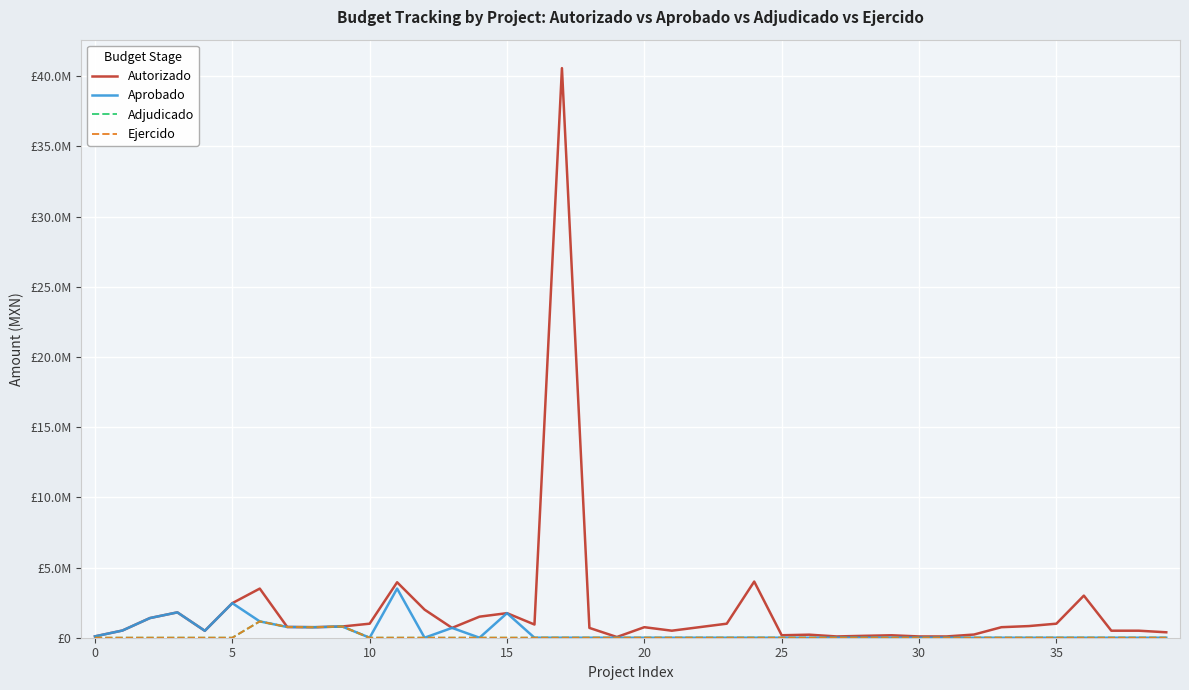

Reading left to right, transcribe all the data shown in this chart.

Autorizado: 96744.0	512457.8	1400000.0	1806201.6	492930.0	2462500.0	3500000.0	765000.0	750000.0	800000.0	1000000.0	3950000.0	2000000.0	700000.0	1500000.0	1750000.0	940044.0	40573945.0	700000.0	50000.0	750000.0	500000.0	750000.0	1000000.0	4000000.0	175816.0	216726.0	90838.0	134895.0	173624.0	90838.0	90838.0	226426.0	750000.0	830000.0	1000000.0	3000000.0	500000.0	500000.0	387100.0
Aprobado: 96744.0	512457.8	1400000.0	1806201.6	492930.0	2462500.0	1162245.0	765000.0	750000.0	800000.0	0.0	3500000.0	0.0	700000.0	0.0	1750000.0	0.0	0.0	0.0	0.0	0.0	0.0	0.0	0.0	0.0	0.0	0.0	0.0	0.0	0.0	0.0	0.0	0.0	0.0	0.0	0.0	0.0	0.0	0.0	0.0
Adjudicado: 0.0	0.0	0.0	0.0	0.0	0.0	1162245.0	765000.0	750000.0	800000.0	0.0	0.0	0.0	0.0	0.0	0.0	0.0	0.0	0.0	0.0	0.0	0.0	0.0	0.0	0.0	0.0	0.0	0.0	0.0	0.0	0.0	0.0	0.0	0.0	0.0	0.0	0.0	0.0	0.0	0.0
Ejercido: 0.0	0.0	0.0	0.0	0.0	0.0	1162245.0	765000.0	750000.0	800000.0	0.0	0.0	0.0	0.0	0.0	0.0	0.0	0.0	0.0	0.0	0.0	0.0	0.0	0.0	0.0	0.0	0.0	0.0	0.0	0.0	0.0	0.0	0.0	0.0	0.0	0.0	0.0	0.0	0.0	0.0